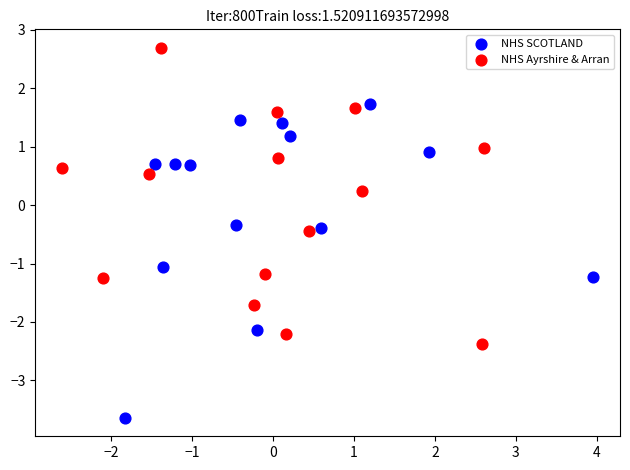

Which series contains the lowest Y value?

NHS SCOTLAND